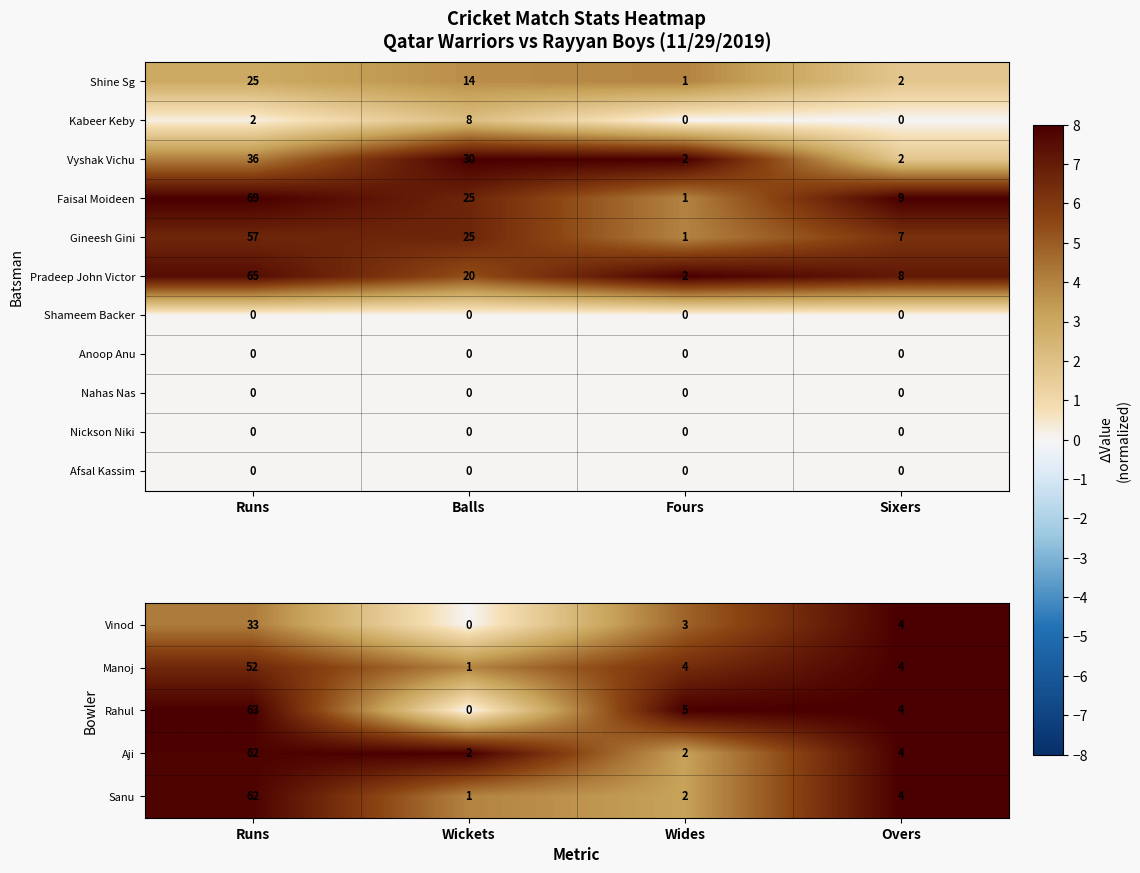

List the labels in order of Pradeep John Victor value, smallest first.

Fours, Sixers, Balls, Runs